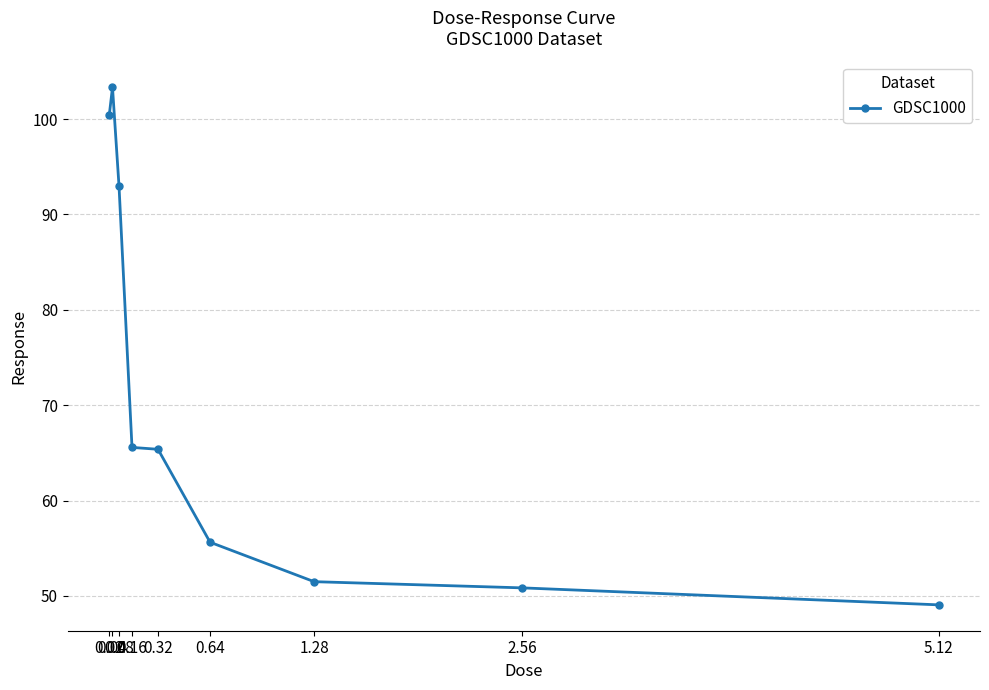

What is the value of the 9th point from the left?

49.1